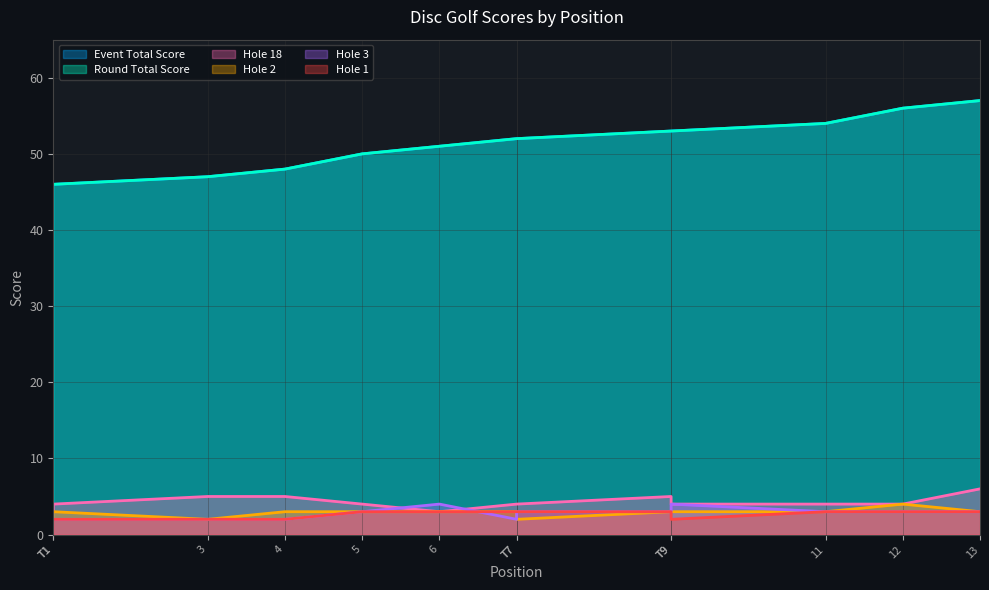

At which label does round_total_score first exceed 52?

T9